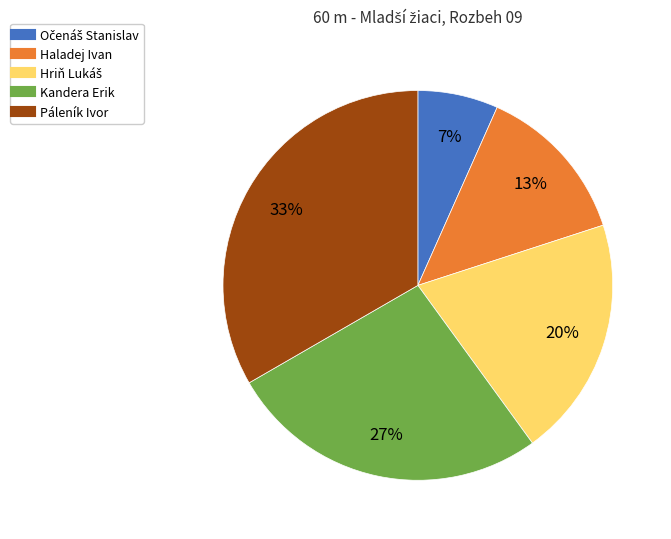

To the nearest percent, what is the combined percentage of Kandera Erik and Haladej Ivan?

40%